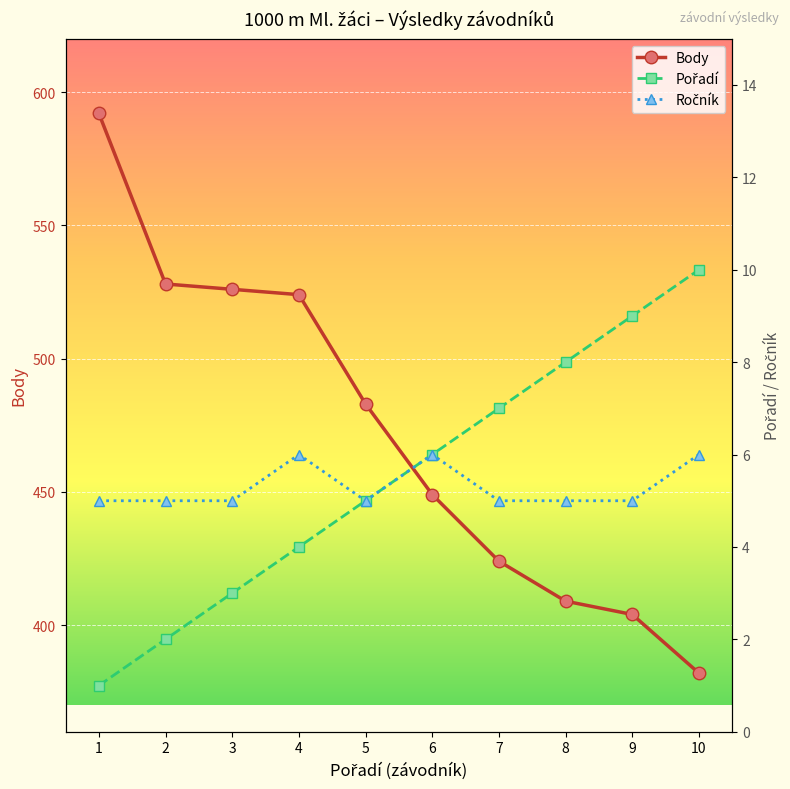

True or false: Ročník and Body cross at least once.

False